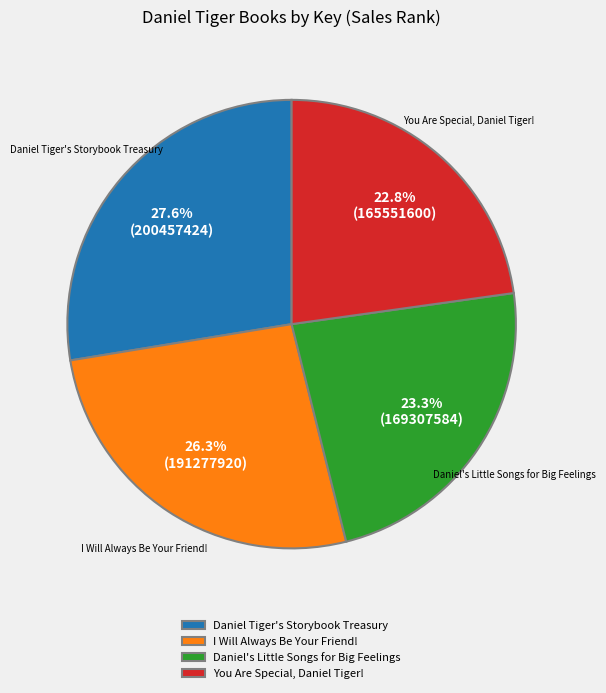

True or false: Daniel's Little Songs for Big Feelings accounts for 17% of the total.

False